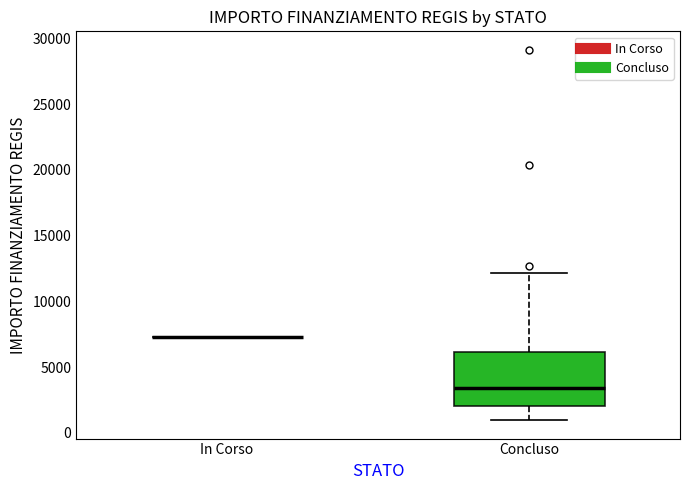

Reading left to right, read every box against the y-axis: the position of its median line, the range the box covers, and the ends of its whiskers. The values are not printed on the chart, so give them approximately, as read against the axis.

In Corso: box collapsed to a line at 7500, whiskers 7500 to 7500
Concluso: median 3500, box 2000 to 6000, whiskers 1000 to 12000